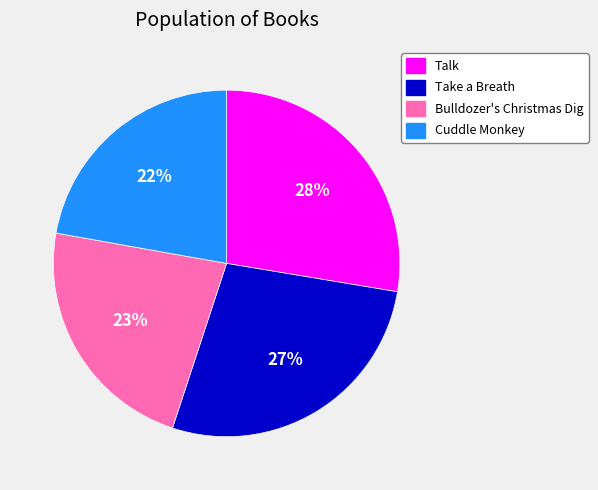

Approximately how many times larger is the value at Cuddle Monkey compared to Take a Breath?

0.8